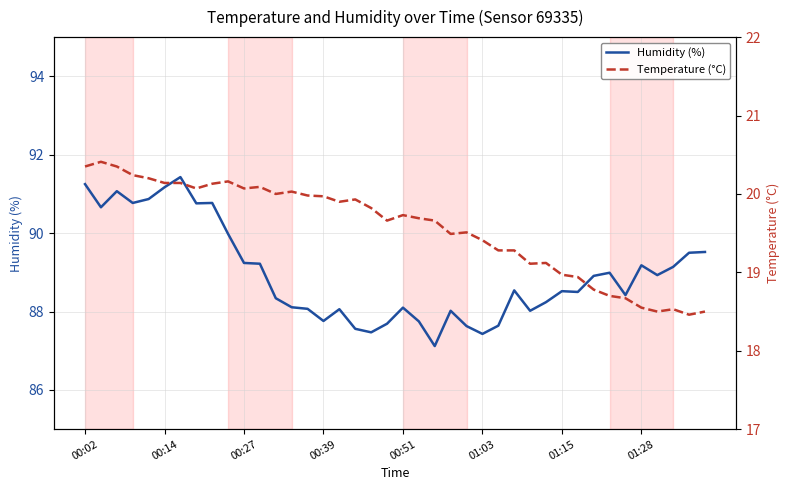

What is the total value across all series at 19?

107.3